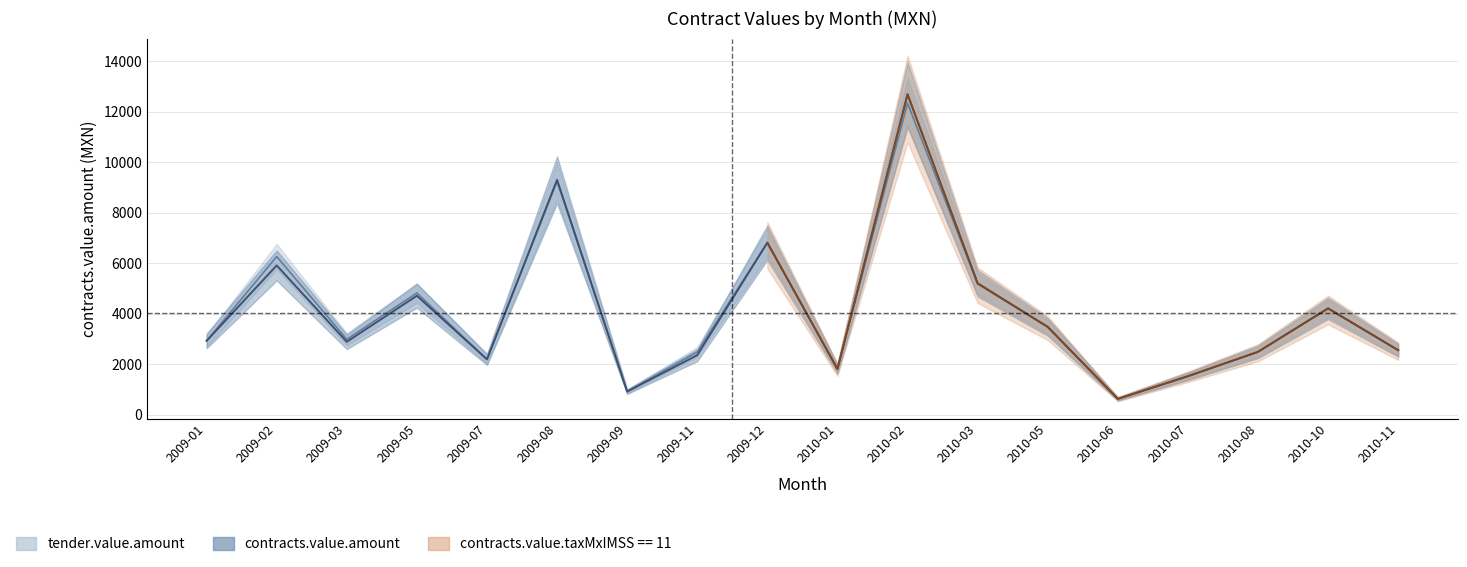

Which category has the highest value in the tender.value.amount series?

2010-02